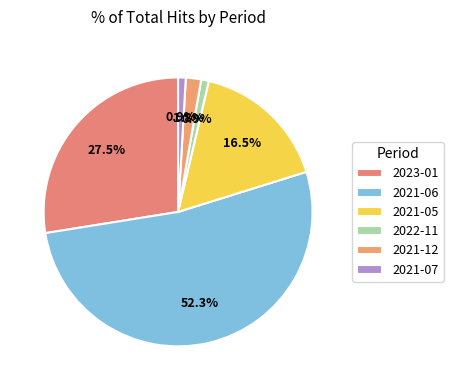

To the nearest percent, what is the difference between the largest and smallest slice percentages?

51%